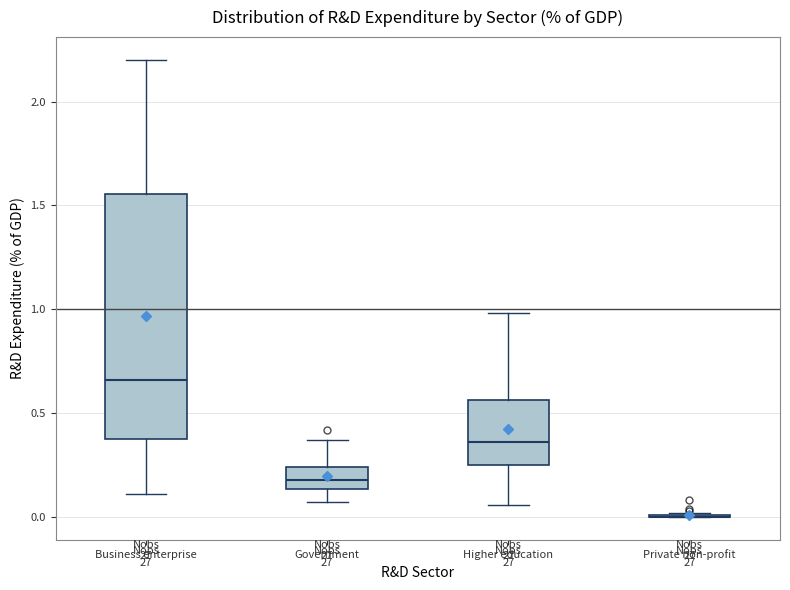

Where is the lower edge of the box for Higher education on the y-axis? The values are not printed on the chart, so give them approximately, as read against the axis.

0.25